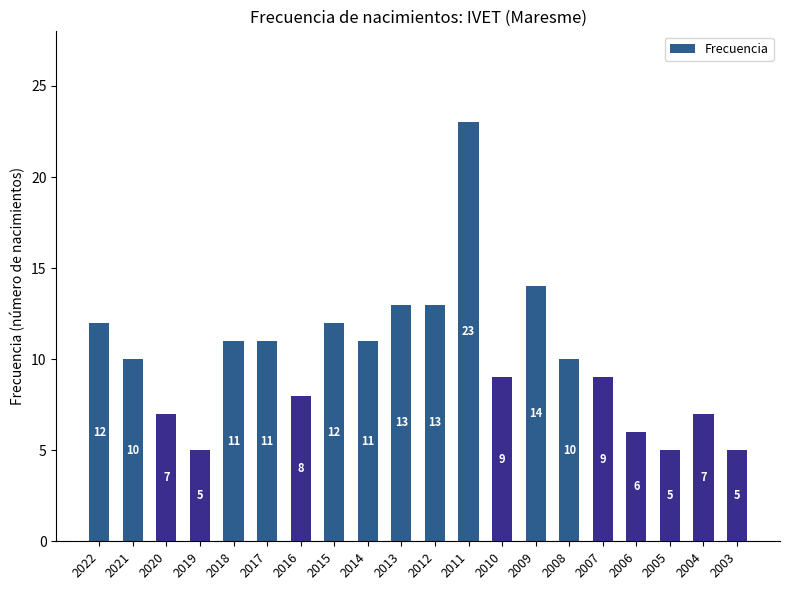

At which label does the data first exceed 10?

2022